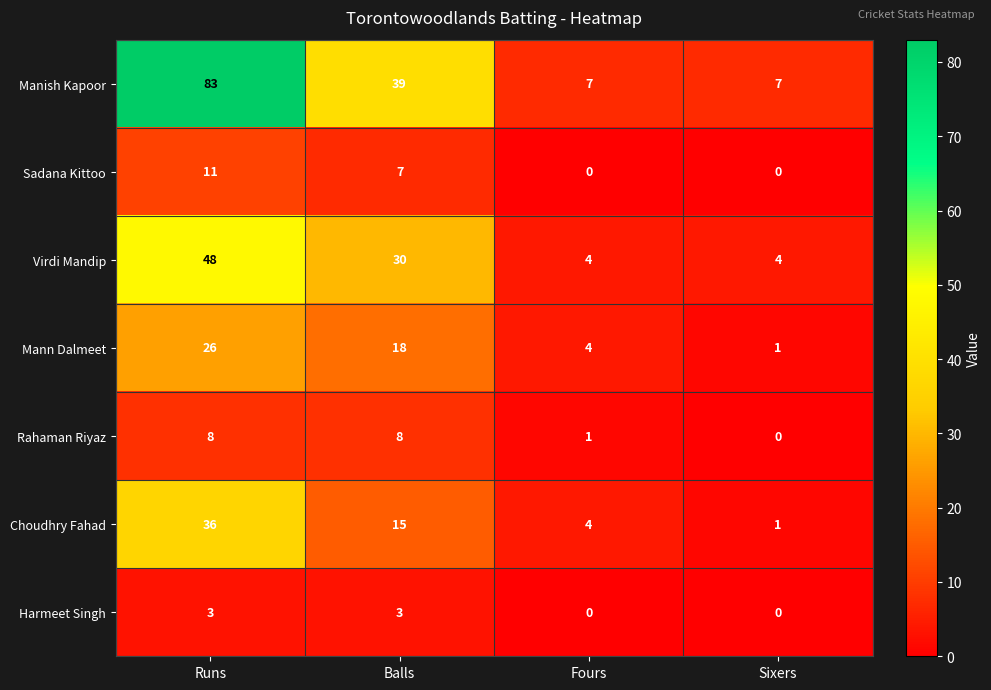

What is the spread (max minus min) of values at Runs?

80